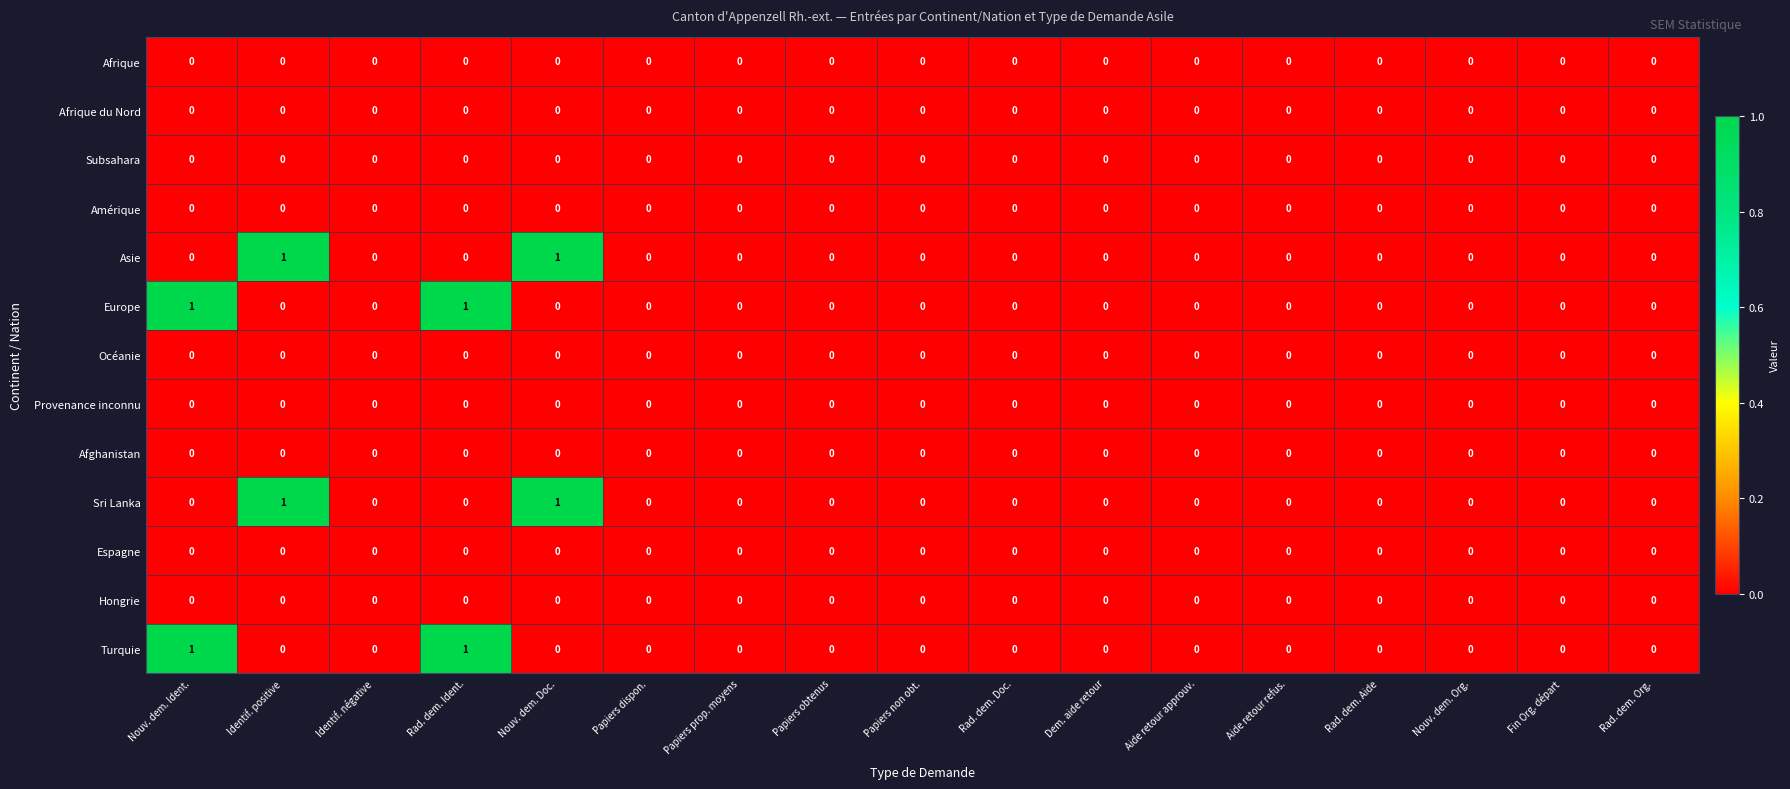

True or false: Turquie has a value of -1 at Rad. dem. Org..

False